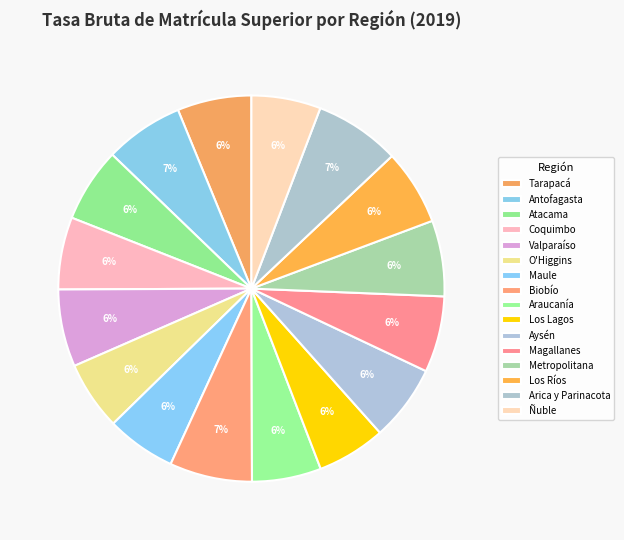

Rank the categories by value from lowest to highest.

Los Lagos, O'Higgins, Araucanía, Ñuble, Maule, Coquimbo, Tarapacá, Atacama, Los Ríos, Metropolitana, Aysén, Magallanes, Valparaíso, Antofagasta, Biobío, Arica y Parinacota